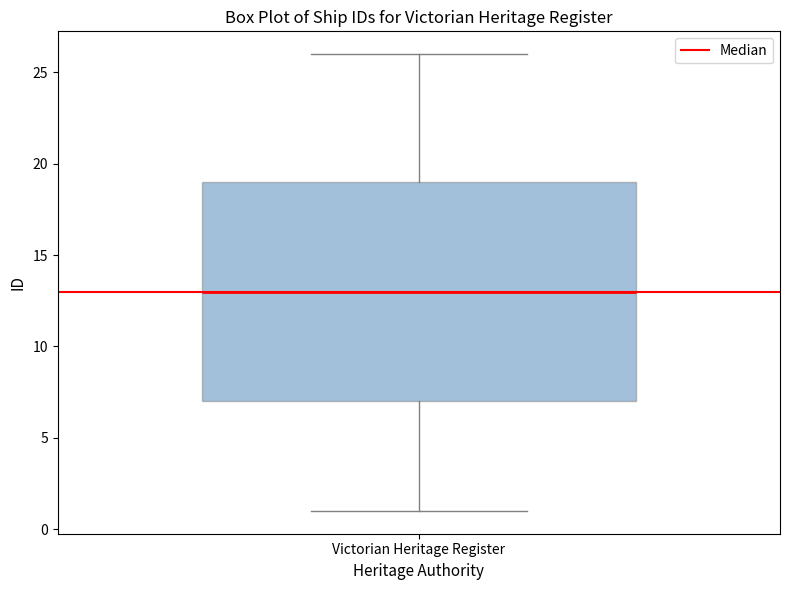

Transcribe this box plot: give where the median line is, the range the box spans, and where the two whiskers end, as read against the y-axis. The values are not printed on the chart, so give them approximately, as read against the axis.

median 13, box 7 to 19, whiskers 1 to 26